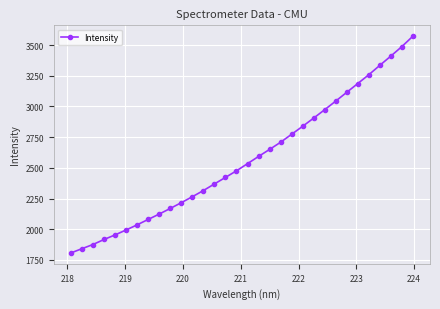

What is the minimum value shown in the chart?

1807.2